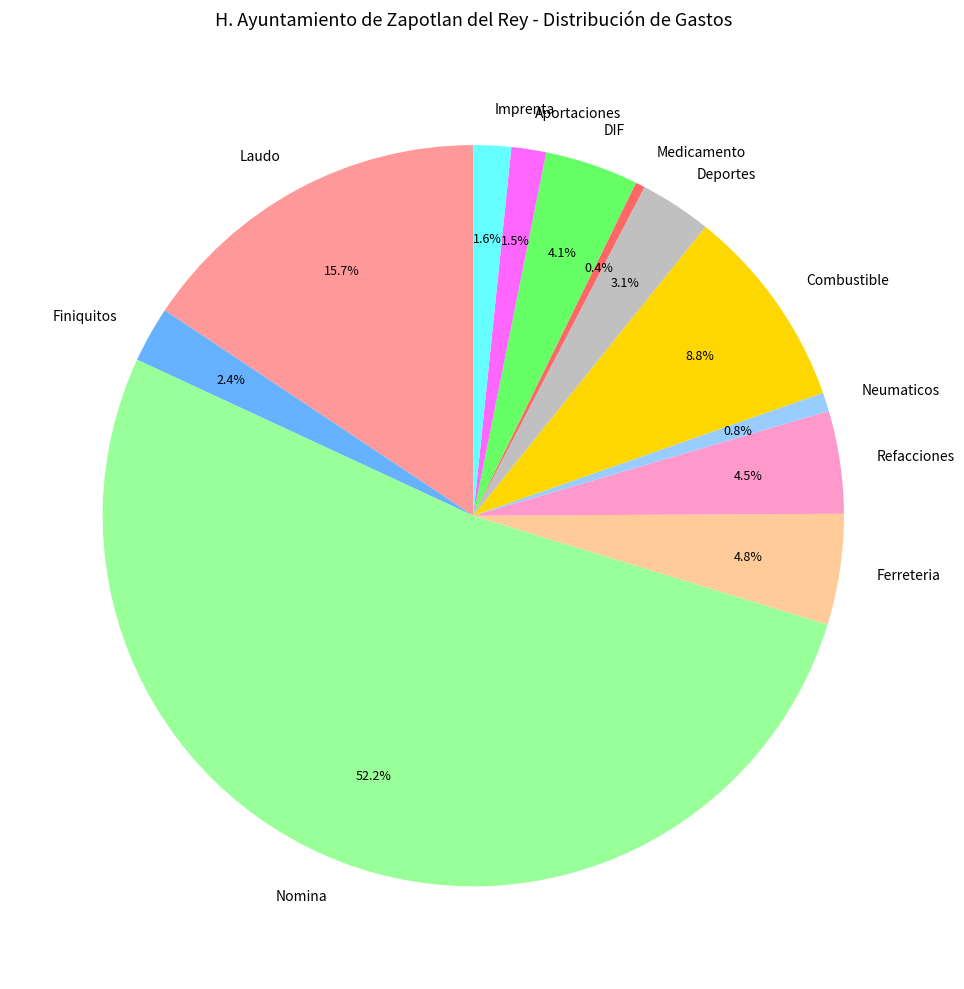

Is there any slice that represents more than half of the pie?

Yes